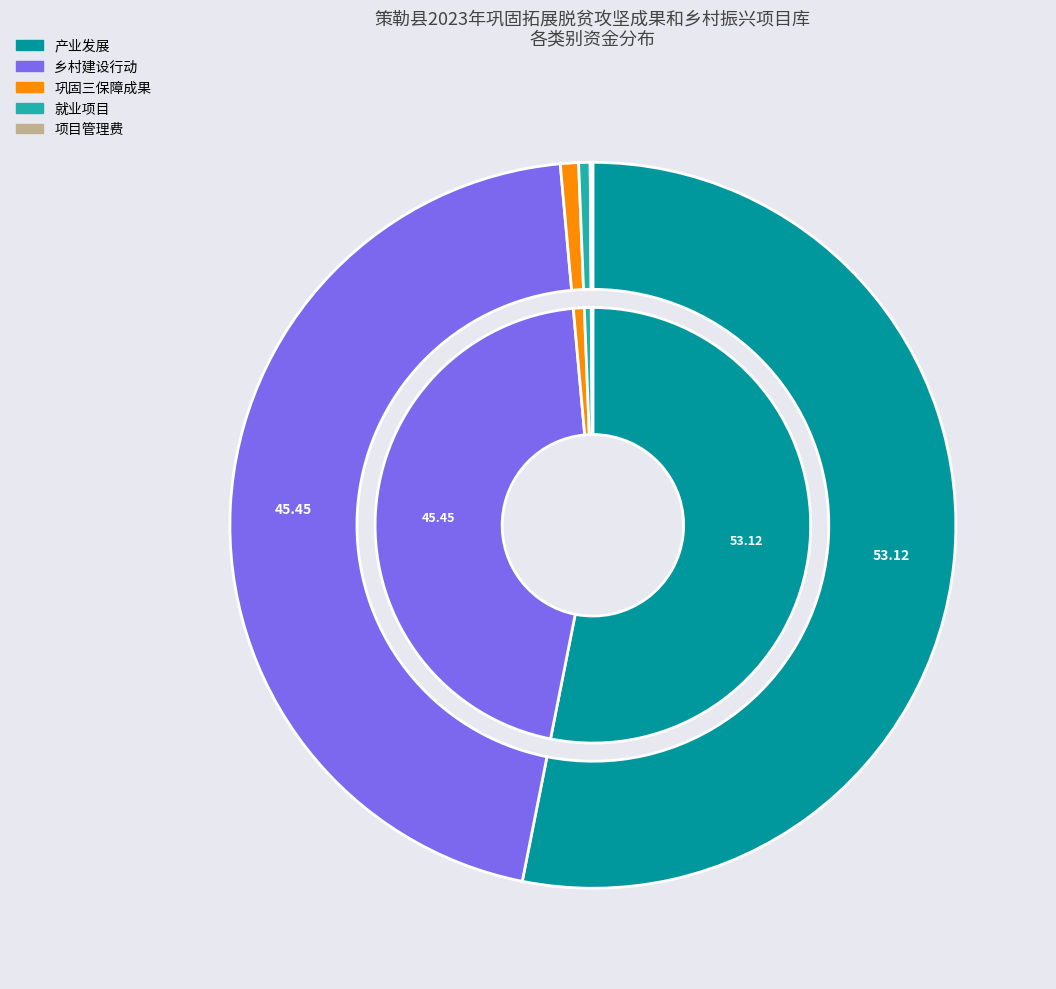

What is the change in value from 产业发展 to 项目管理费?

-88813.8